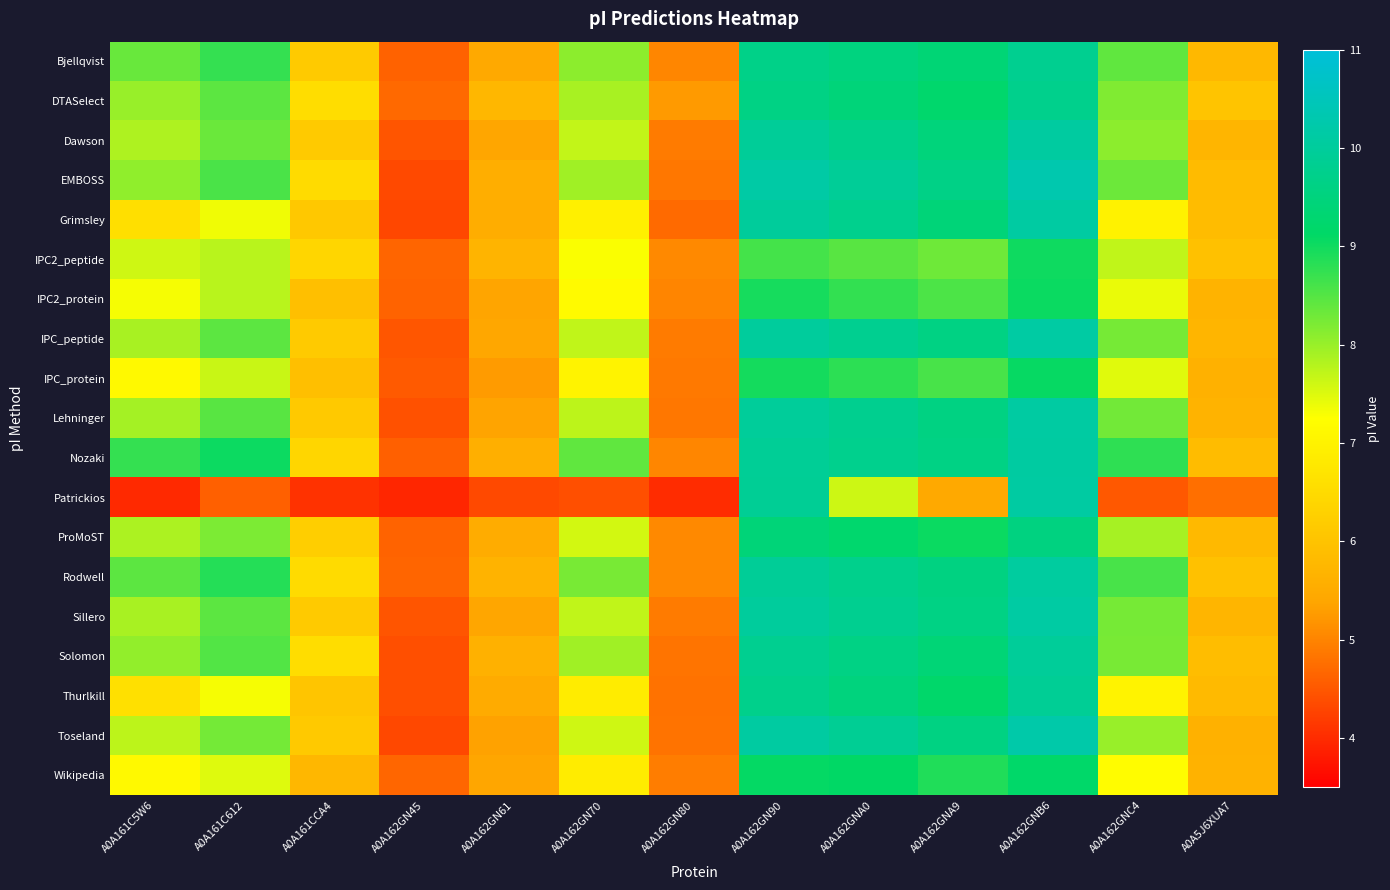

List the series in order of their peak value, lowest first.

IPC2_peptide, IPC2_protein, IPC_protein, Wikipedia, ProMoST, DTASelect, Bjellqvist, Thurlkill, Solomon, Rodwell, Dawson, Nozaki, Grimsley, Lehninger, Patrickios, IPC_peptide, Sillero, Toseland, EMBOSS